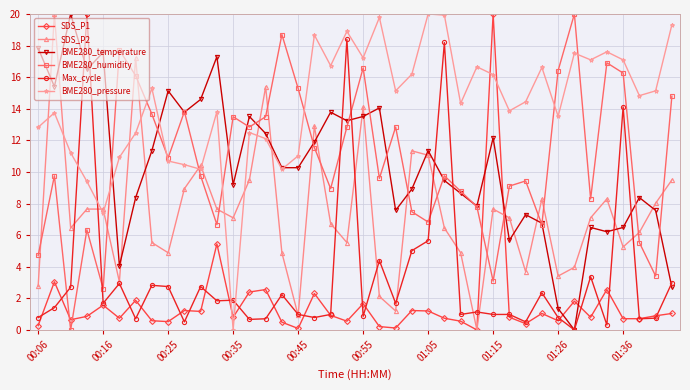

What is the value of the SDS_P1 point at the 14th from the left?

2.4